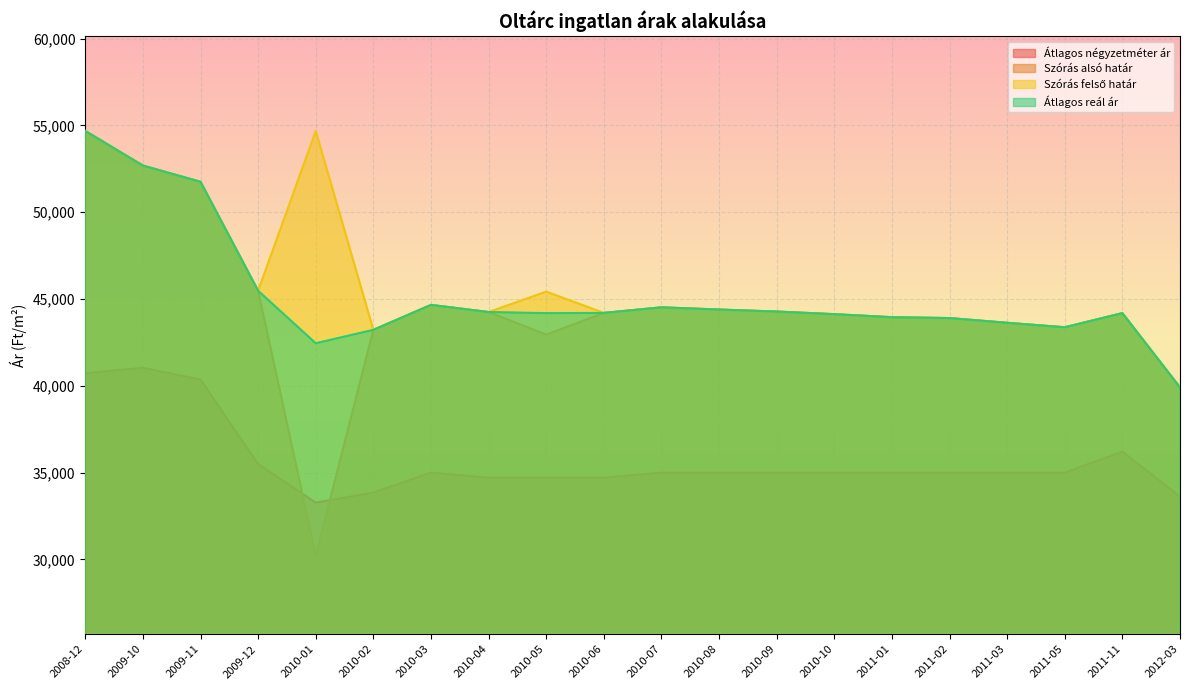

What is the sum of all Átlagos négyzetméter ár values?

713684